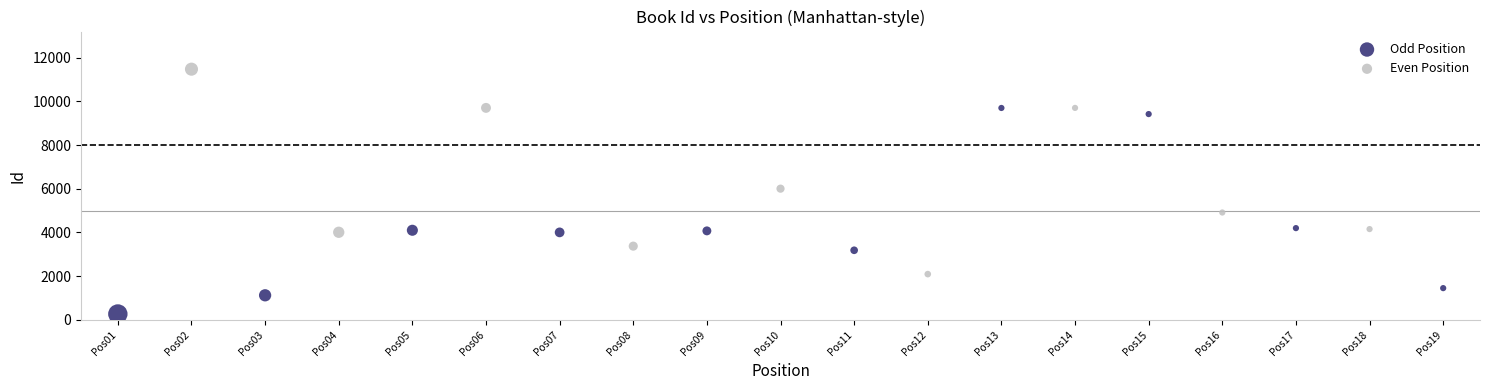

Which series contains the highest Y value?

Even Position